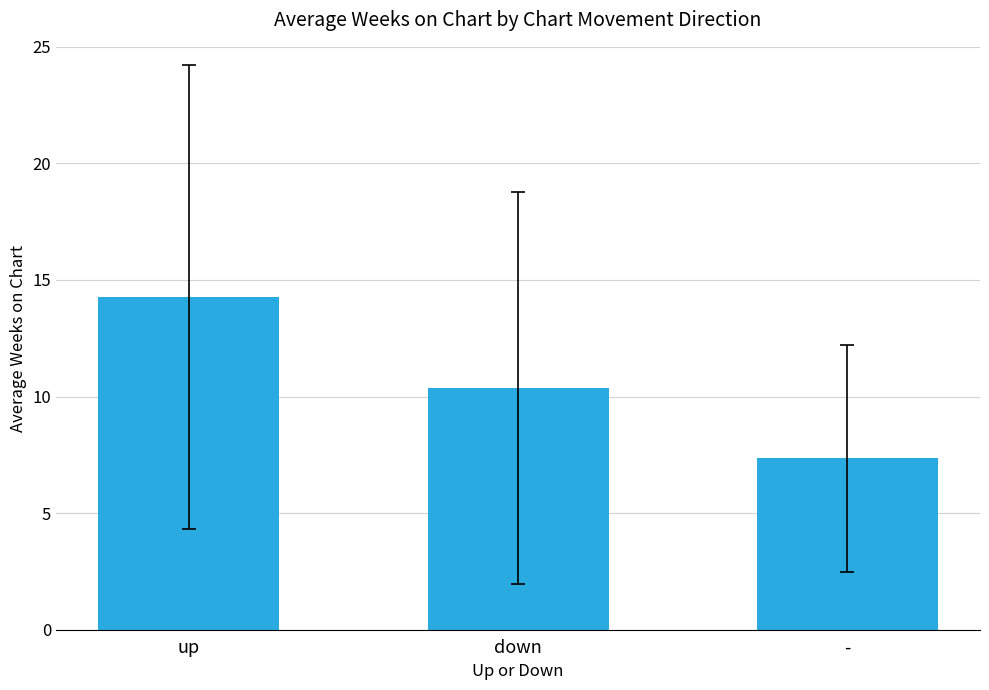

The chart shows a value of 6.2 at up. True or false?

False